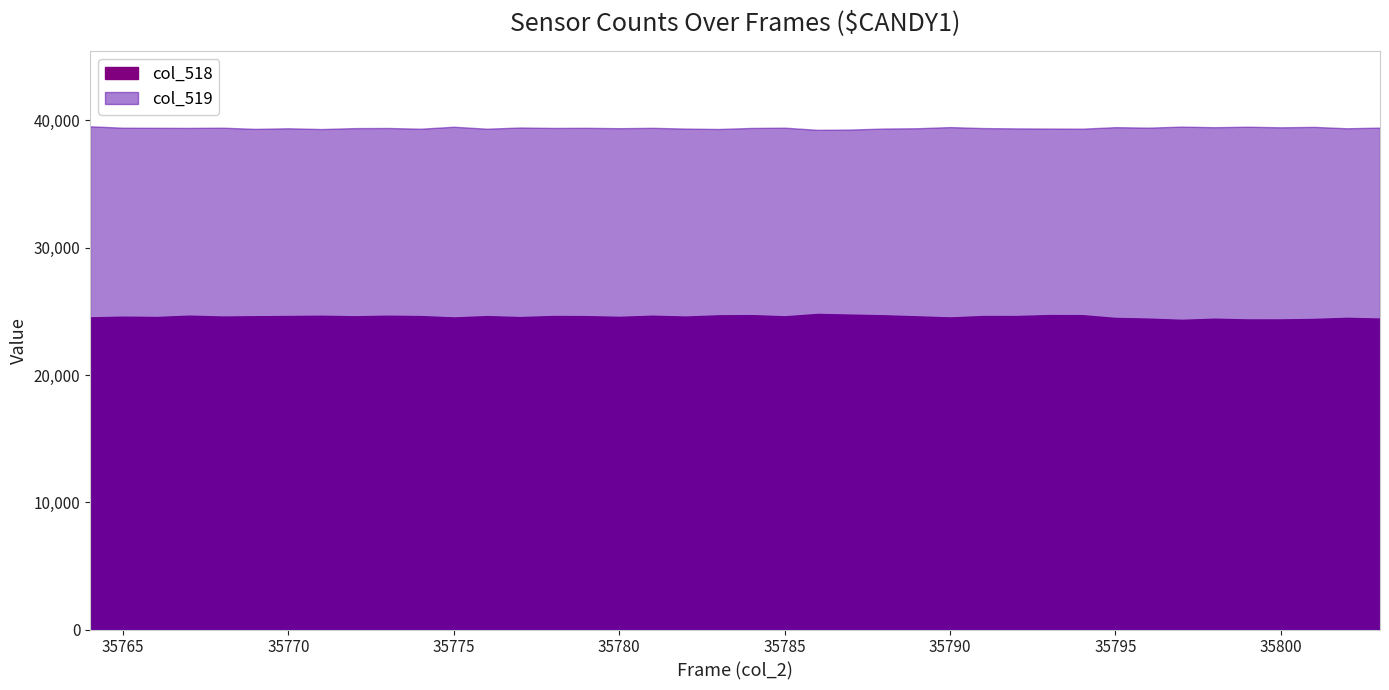

Which has a higher value, 35774 or 35775?

35775